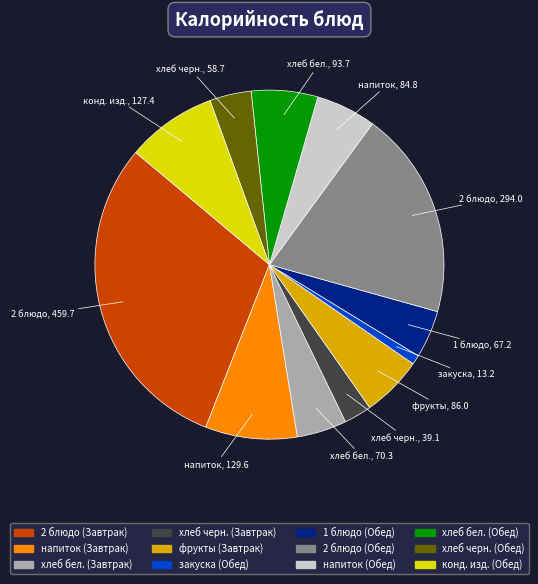

Does any single category account for the majority?

No